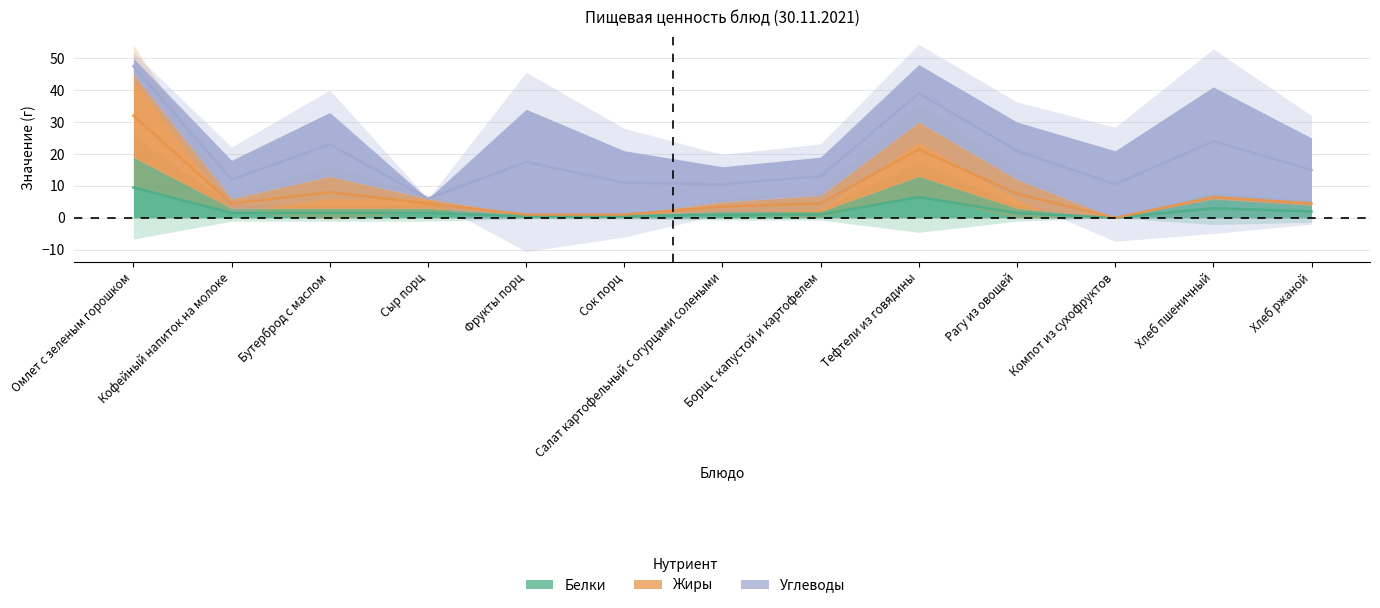

What is the label of the 3rd point from the left?

Бутерброд с маслом